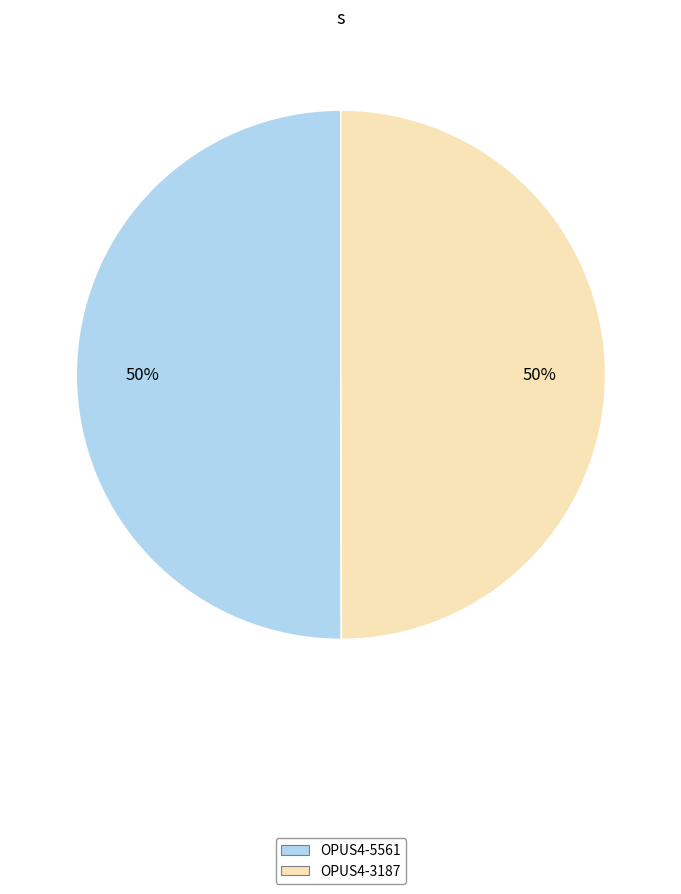

How many segments does this pie chart have?

2